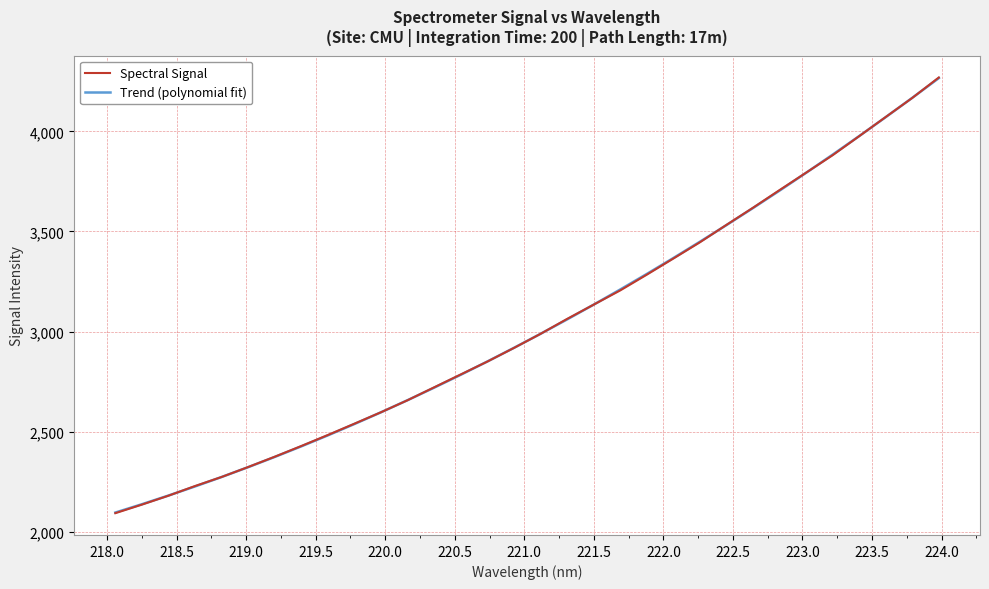

What is the greatest value displayed?

4268.8